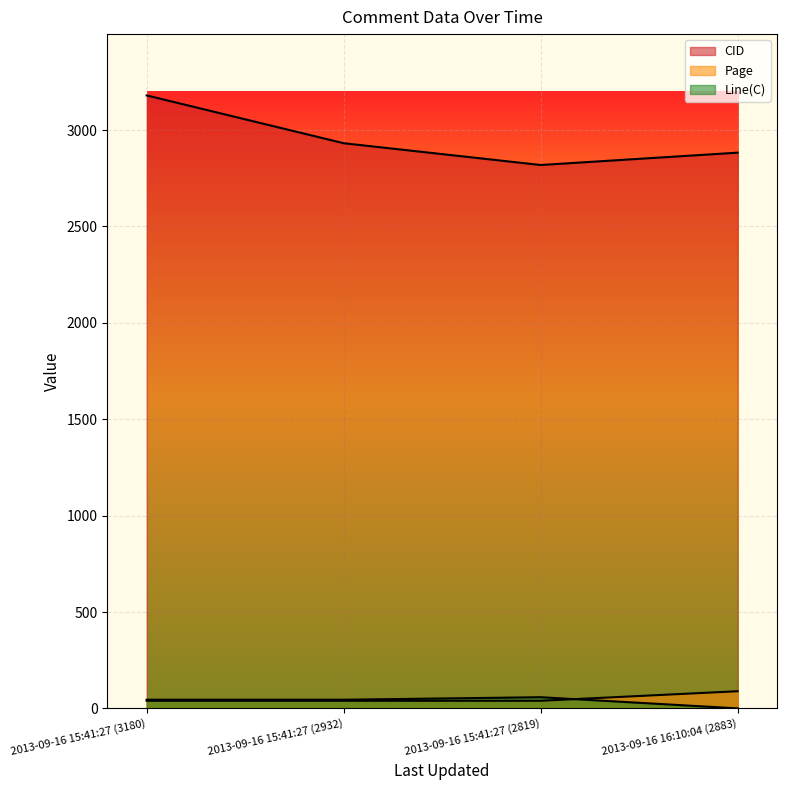

Between which two adjacent categories do Line(C) and Page first intersect?

2013-09-16 15:41:27 (2819) and 2013-09-16 16:10:04 (2883)